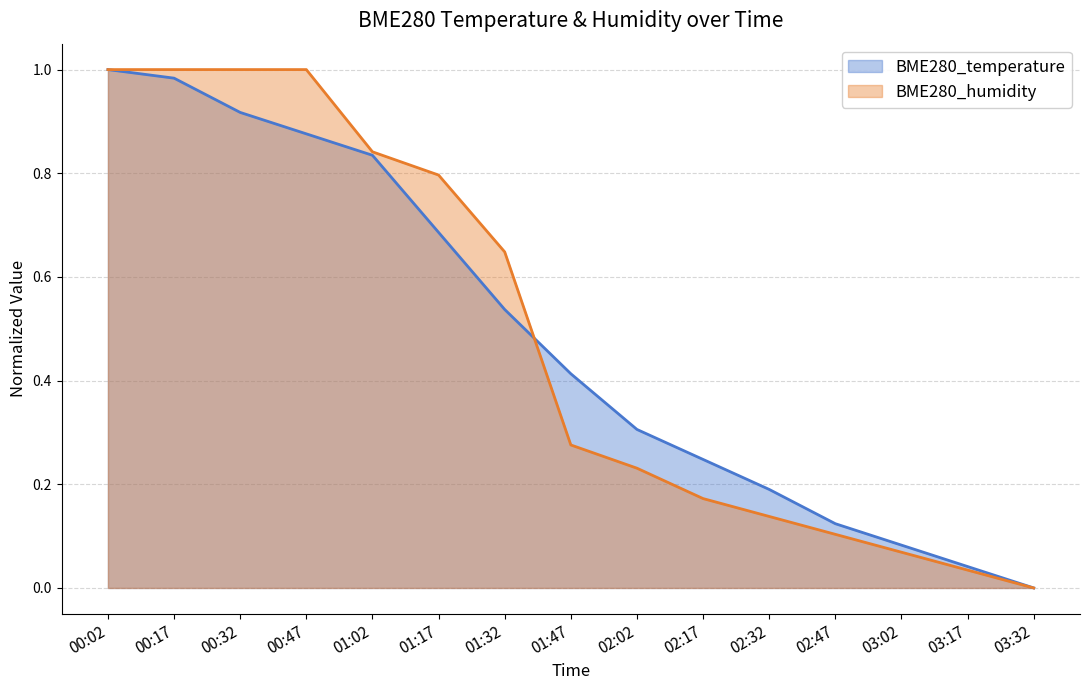

Count the number of categories in the chart.

15